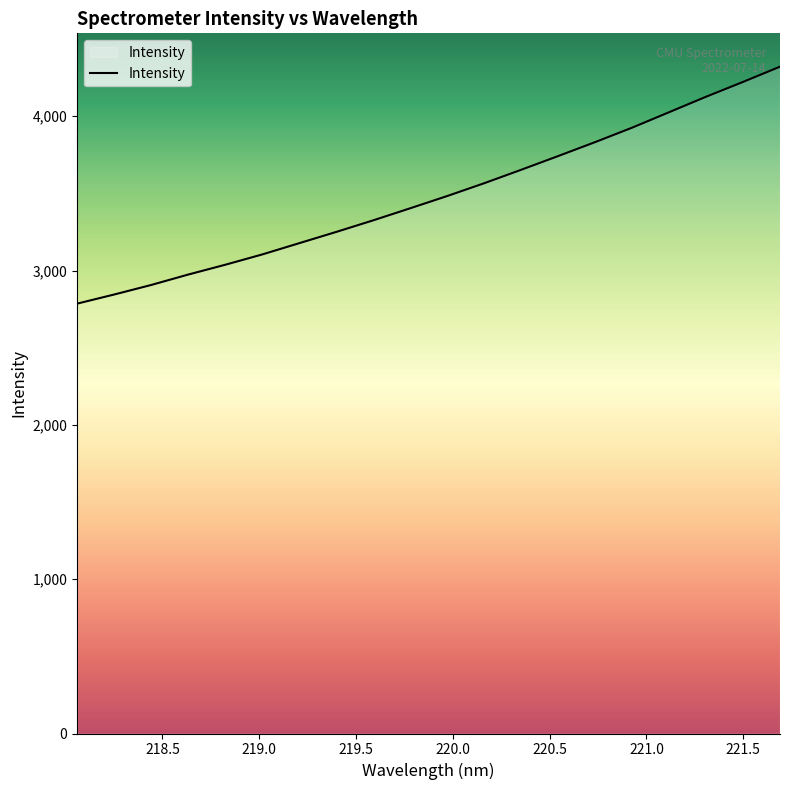

What is the greatest value displayed?

4321.5